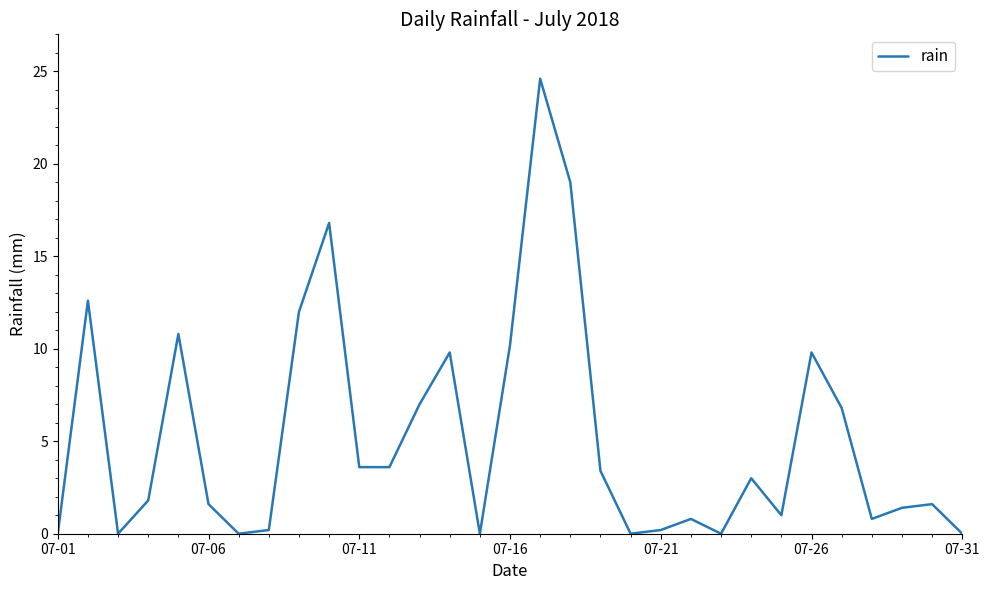

What is the maximum value shown in the chart?

24.6